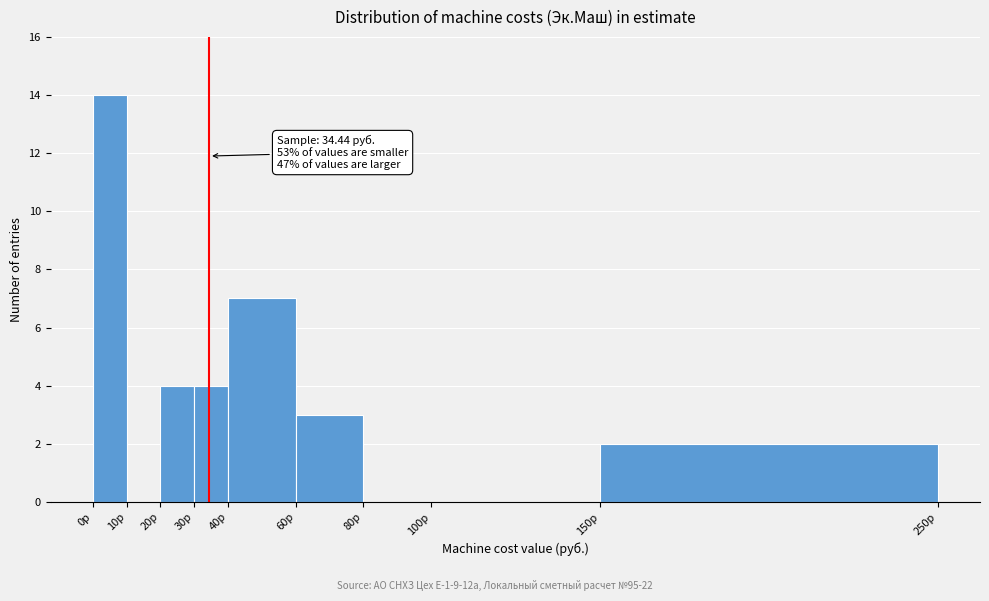

Over which range of the x-axis is the bar tallest?

0 to 10